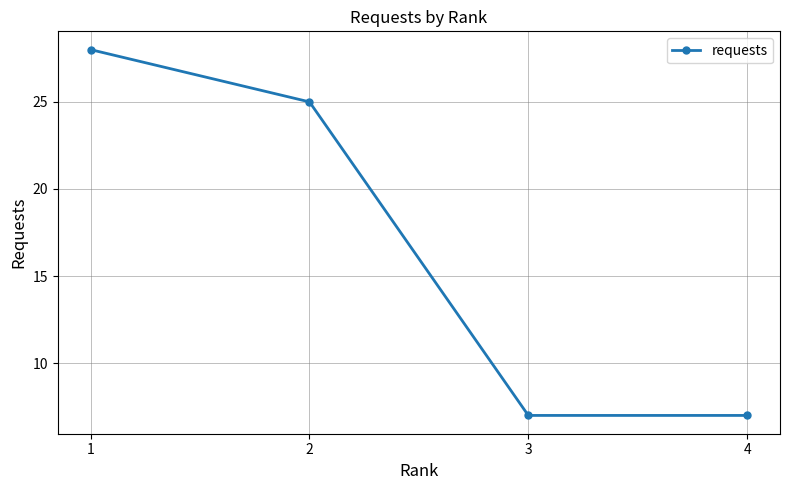

What is the value of the 2nd point from the left?

25